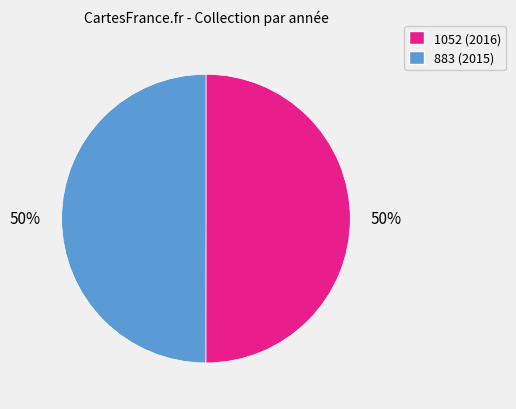

Is the sum of 883 (2015) and 1052 (2016) greater than half?

Yes